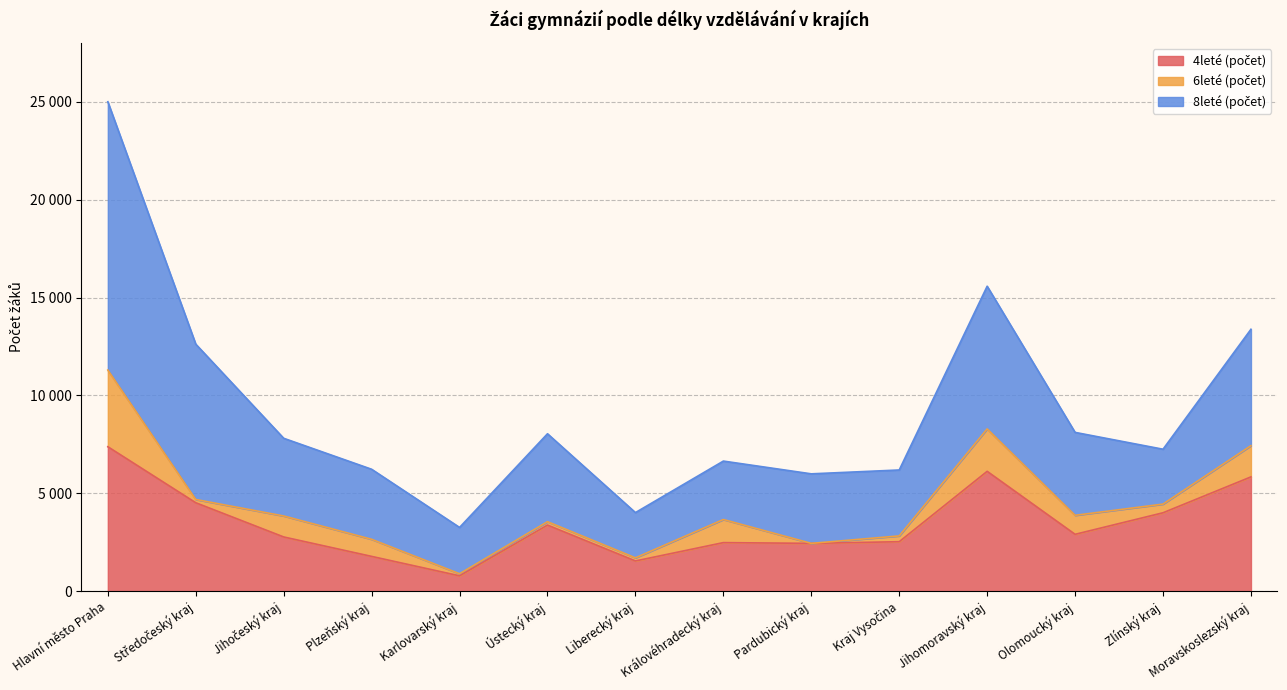

What is the difference between the second highest and second lowest values in the 4leté (počet) series?

4579